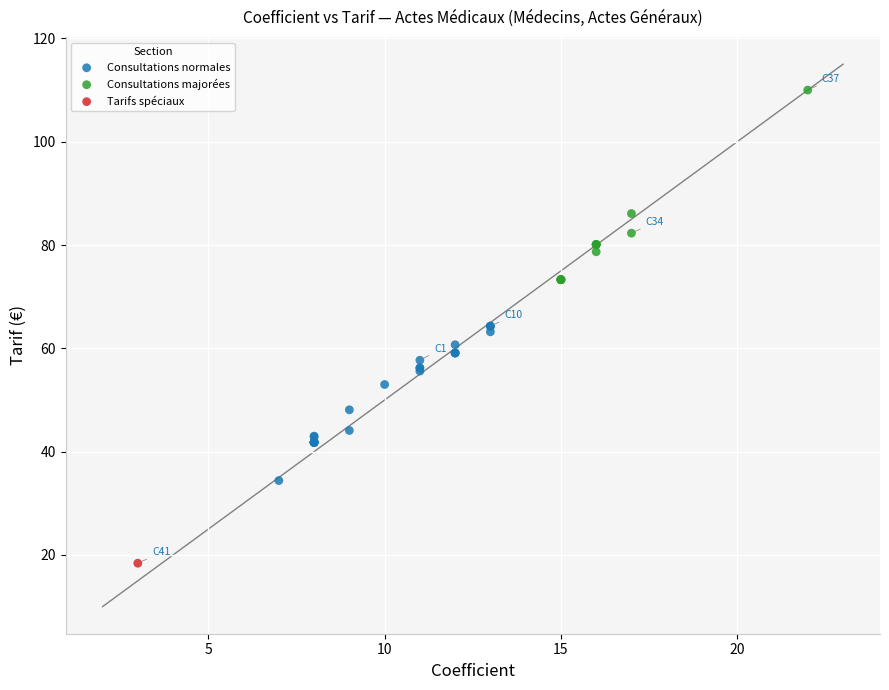

What are all the series names shown in the legend?

Consultations normales, Consultations majorées, Tarifs spéciaux